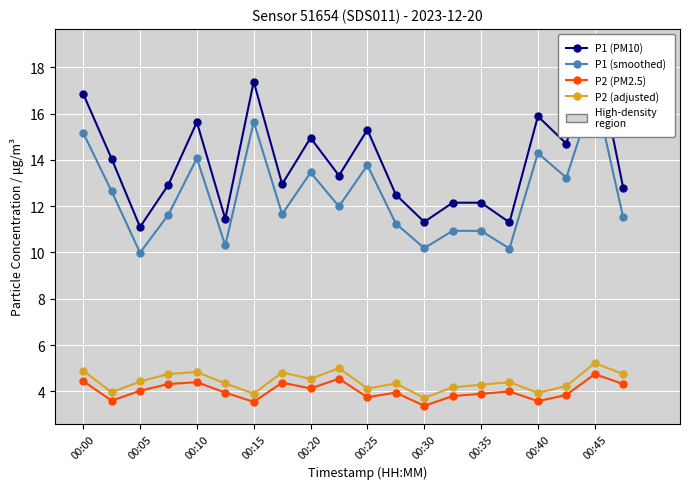

In P1 (smoothed), how many points are higher than both neighbors (excluding endpoints)?

6